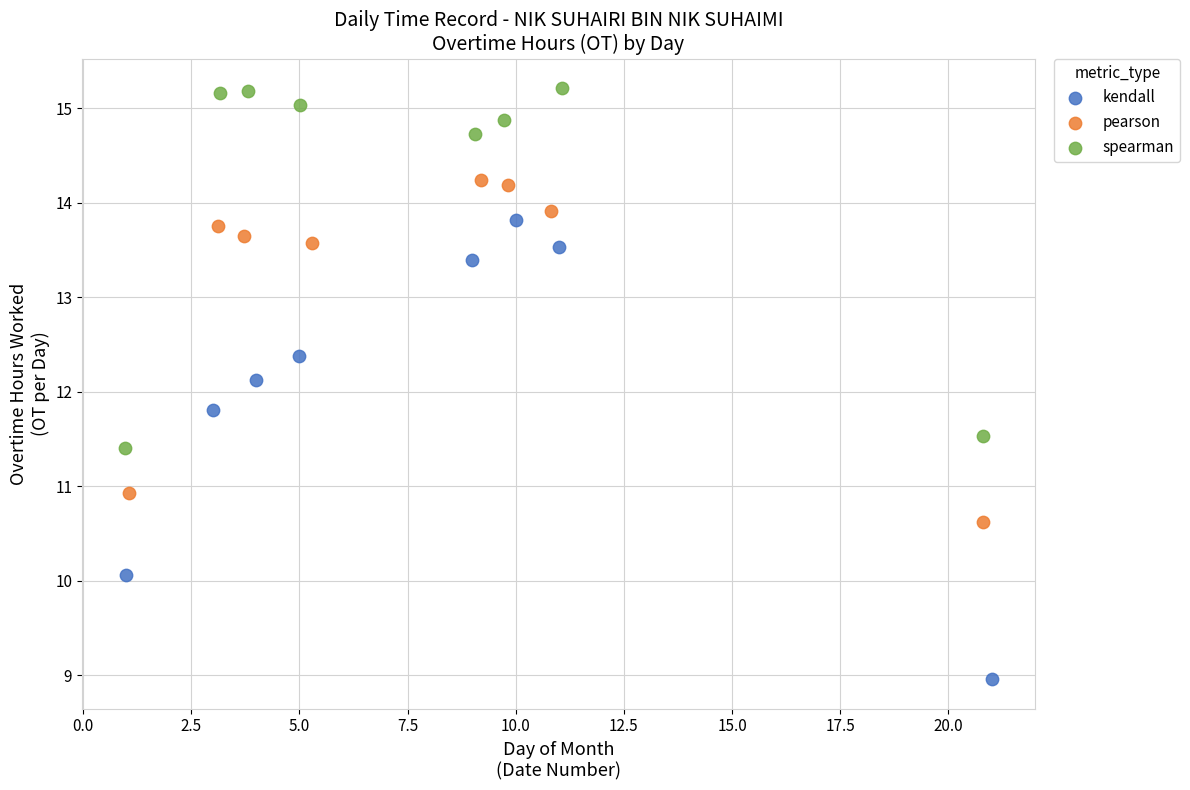

Which series has the widest spread of Y values?

kendall